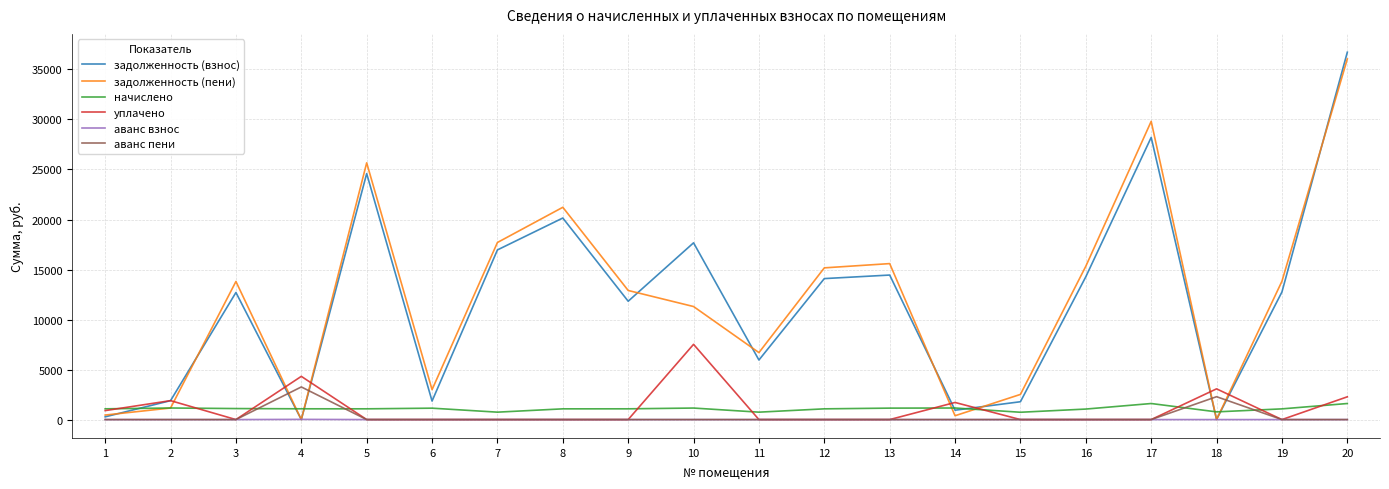

At which category is the sum across all series the highest?

20